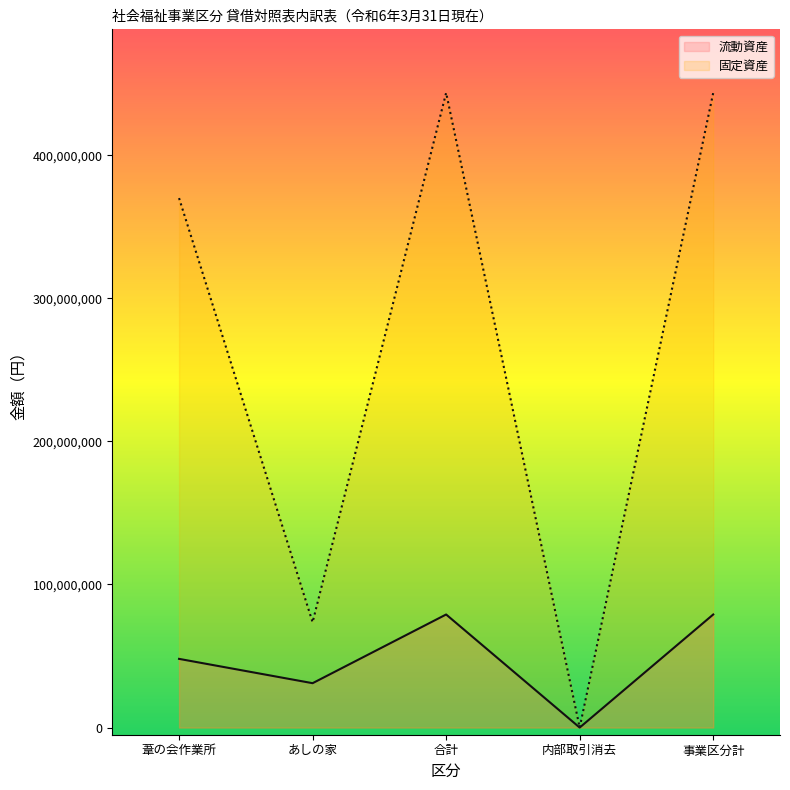

Is it true that 固定資産 equals 629731519 at 事業区分計?

False